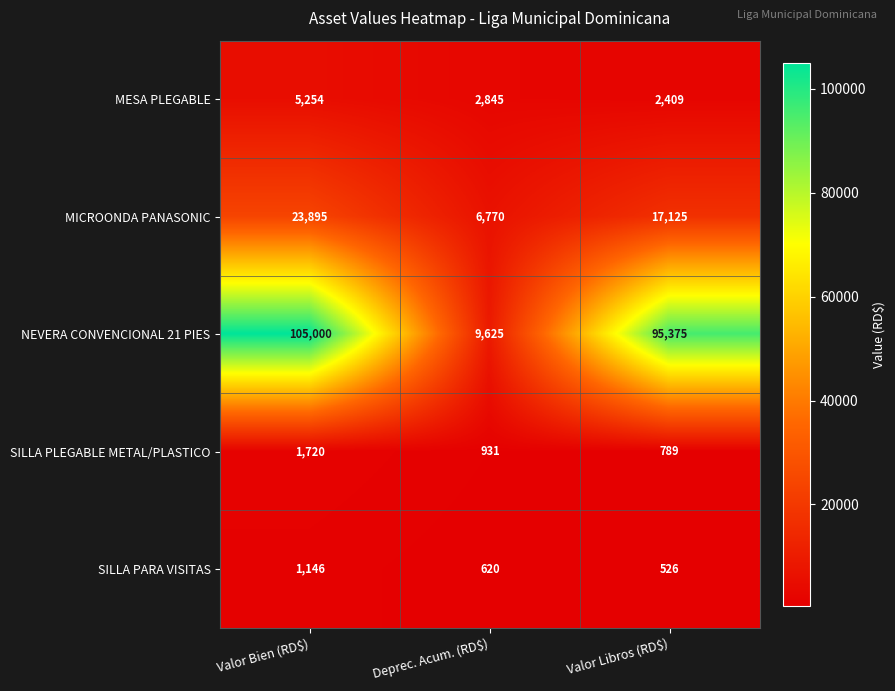

At which label is SILLA PARA VISITAS closest to 836?

Deprec. Acum. (RD$)